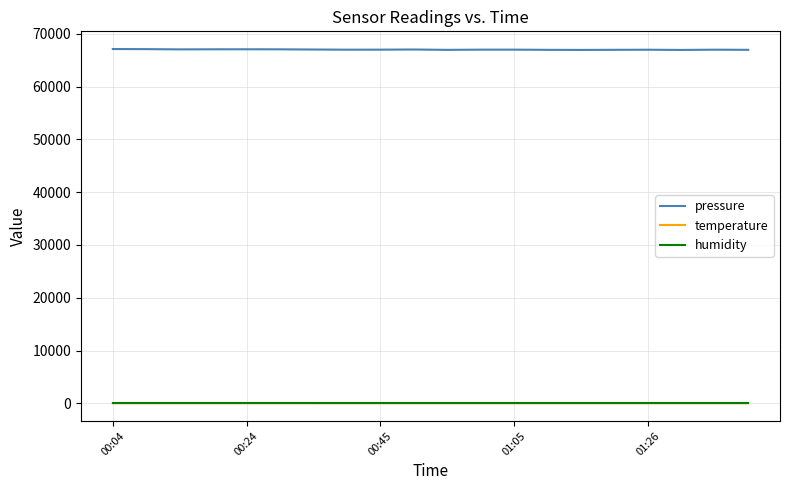

Which series has the largest total across all categories?

pressure